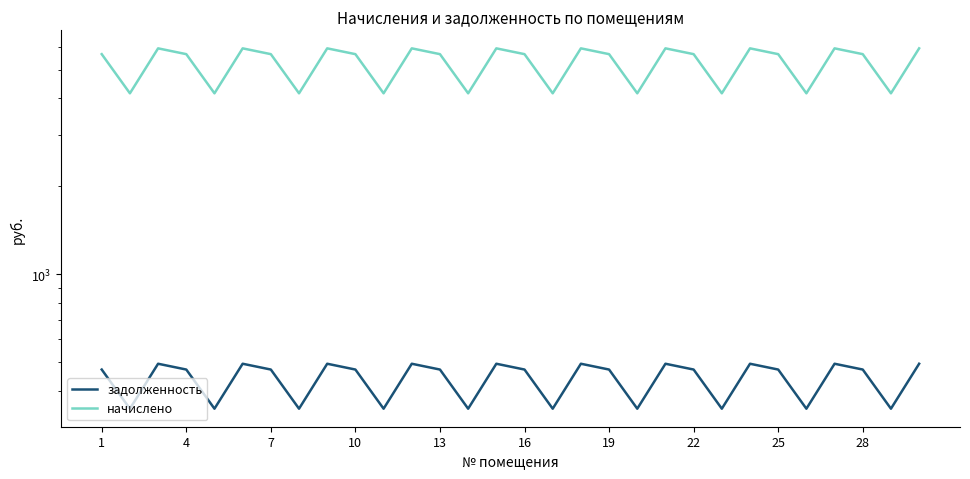

Is it true that начислено equals 5670.6 at 16?

True